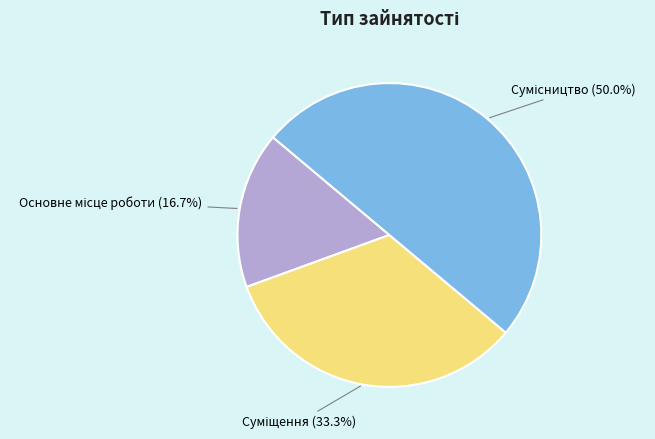

How many segments does this pie chart have?

3